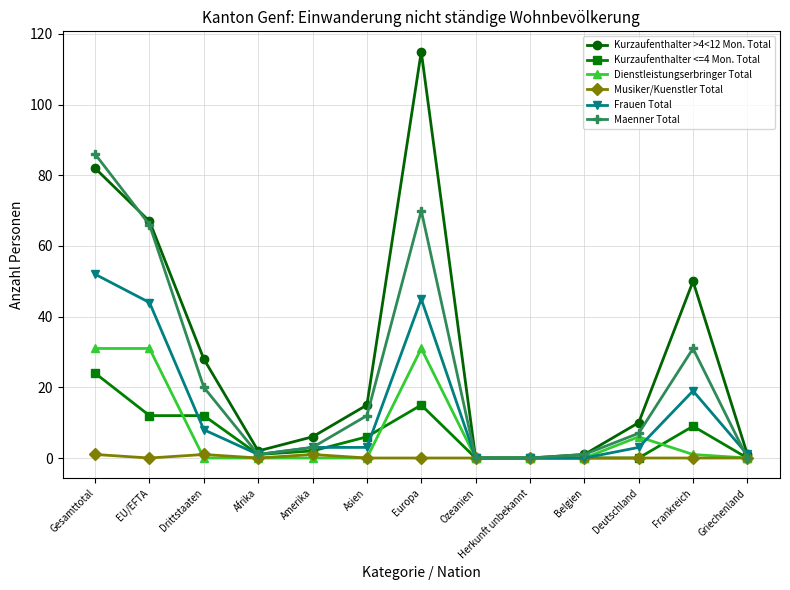

Which label corresponds to the largest value in the chart?

Europa